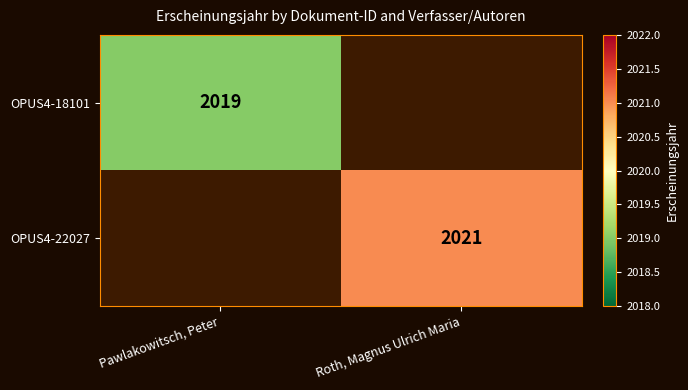

The value of OPUS4-18101 at Pawlakowitsch, Peter is 1320. True or false?

False